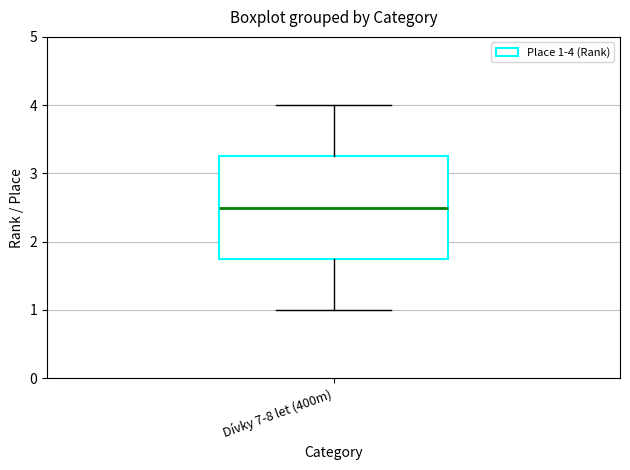

Read this box plot against the y-axis: the position of the median line, the range covered by the box, and the ends of both whiskers. The values are not printed on the chart, so give them approximately, as read against the axis.

median 2.5, box 1.8 to 3.3, whiskers 1.0 to 4.0